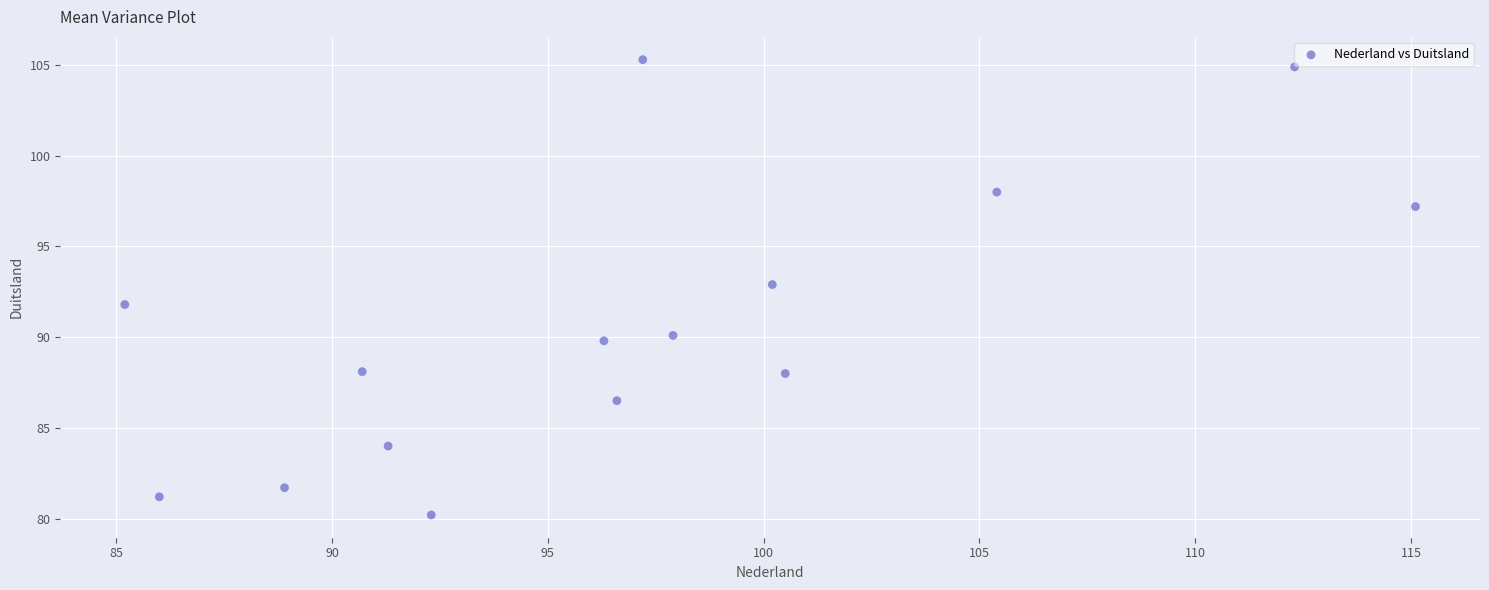

What is the range of X values (max minus min)?

29.9